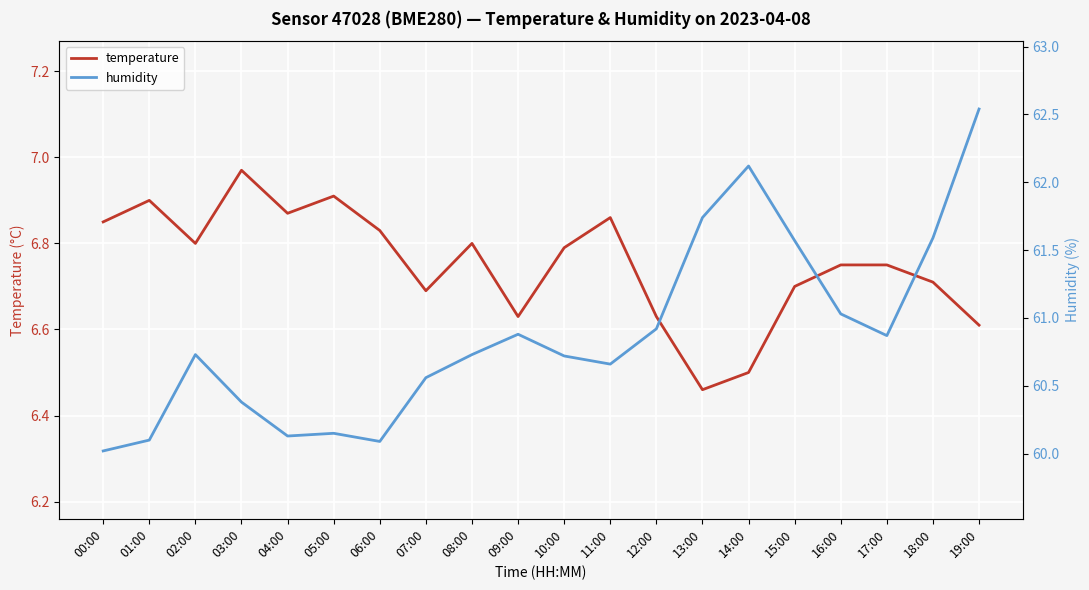

Reading left to right, what are all the values shown in this chart?

temperature: 00:00=6.8	01:00=6.9	02:00=6.8	03:00=7.0	04:00=6.9	05:00=6.9	06:00=6.8	07:00=6.7	08:00=6.8	09:00=6.6	10:00=6.8	11:00=6.9	12:00=6.6	13:00=6.5	14:00=6.5	15:00=6.7	16:00=6.8	17:00=6.8	18:00=6.7	19:00=6.6
humidity: 00:00=60.0	01:00=60.1	02:00=60.7	03:00=60.4	04:00=60.1	05:00=60.1	06:00=60.1	07:00=60.6	08:00=60.7	09:00=60.9	10:00=60.7	11:00=60.7	12:00=60.9	13:00=61.7	14:00=62.1	15:00=61.6	16:00=61.0	17:00=60.9	18:00=61.6	19:00=62.5